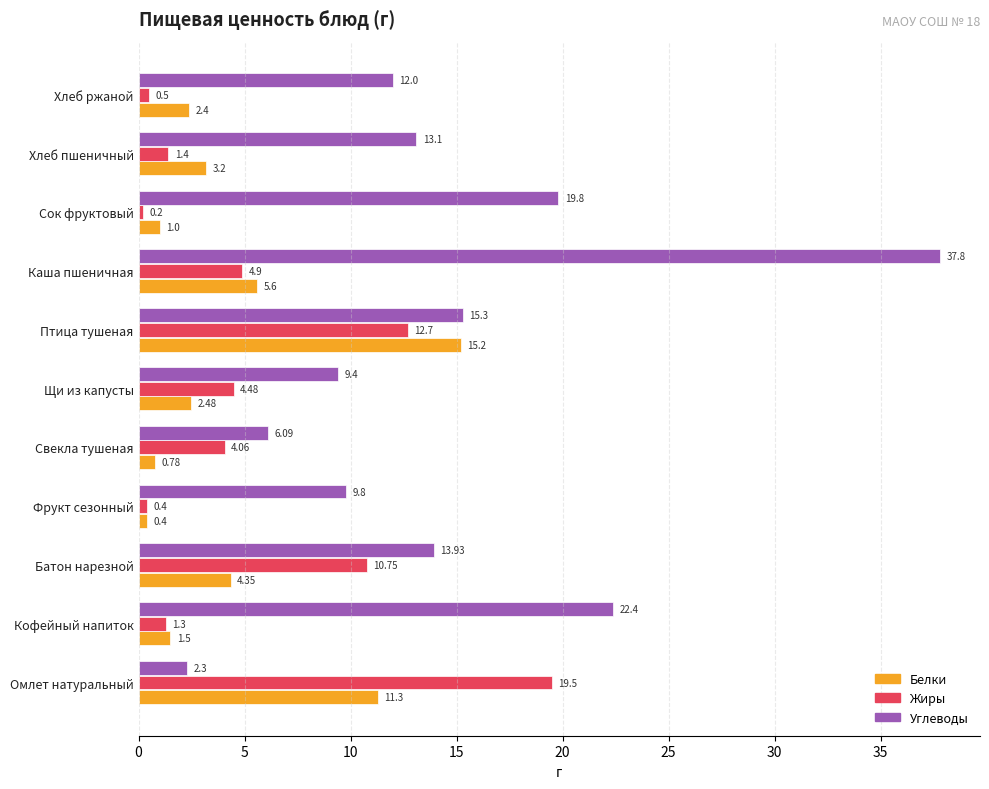

At how many categories does at least one series exceed 19?

4